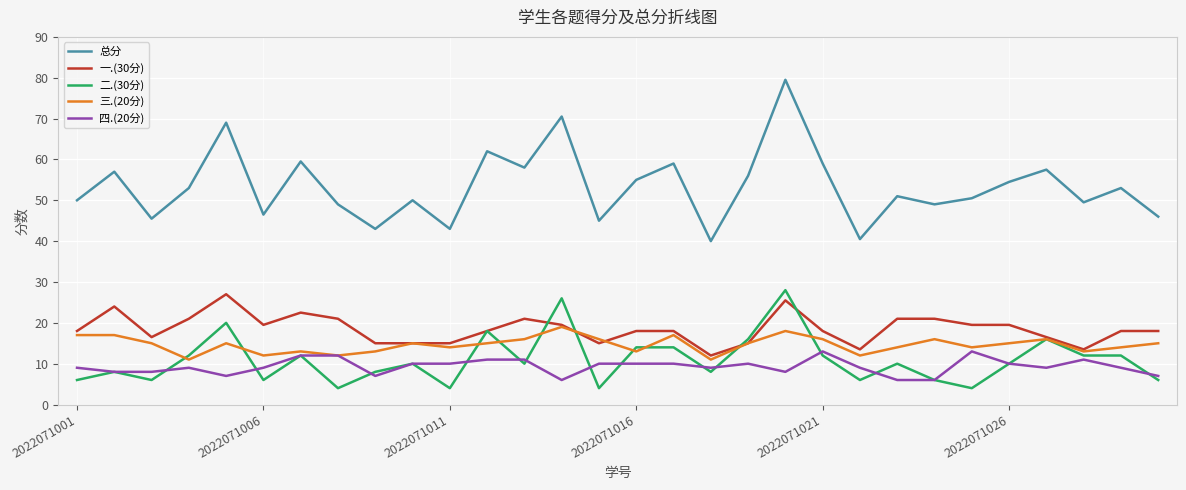

Reading left to right, transcribe all the data shown in this chart.

总分: 50.0	57.0	45.5	53.0	69.0	46.5	59.5	49.0	43.0	50.0	43.0	62.0	58.0	70.5	45.0	55.0	59.0	40.0	56.0	79.5	59.0	40.5	51.0	49.0	50.5	54.5	57.5	49.5	53.0	46.0
一.(30分): 18.0	24.0	16.5	21.0	27.0	19.5	22.5	21.0	15.0	15.0	15.0	18.0	21.0	19.5	15.0	18.0	18.0	12.0	15.0	25.5	18.0	13.5	21.0	21.0	19.5	19.5	16.5	13.5	18.0	18.0
二.(30分): 6.0	8.0	6.0	12.0	20.0	6.0	12.0	4.0	8.0	10.0	4.0	18.0	10.0	26.0	4.0	14.0	14.0	8.0	16.0	28.0	12.0	6.0	10.0	6.0	4.0	10.0	16.0	12.0	12.0	6.0
三.(20分): 17.0	17.0	15.0	11.0	15.0	12.0	13.0	12.0	13.0	15.0	14.0	15.0	16.0	19.0	16.0	13.0	17.0	11.0	15.0	18.0	16.0	12.0	14.0	16.0	14.0	15.0	16.0	13.0	14.0	15.0
四.(20分): 9.0	8.0	8.0	9.0	7.0	9.0	12.0	12.0	7.0	10.0	10.0	11.0	11.0	6.0	10.0	10.0	10.0	9.0	10.0	8.0	13.0	9.0	6.0	6.0	13.0	10.0	9.0	11.0	9.0	7.0